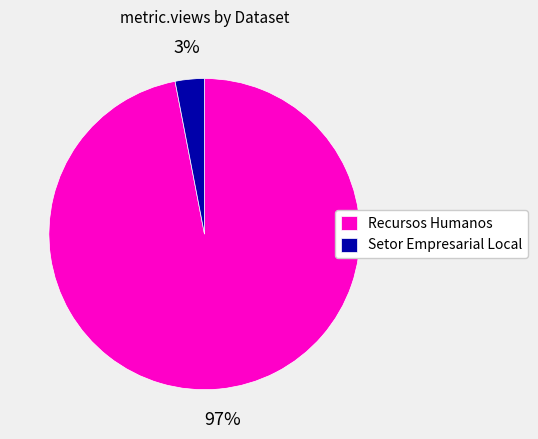

To the nearest percent, what is the average slice percentage?

50%